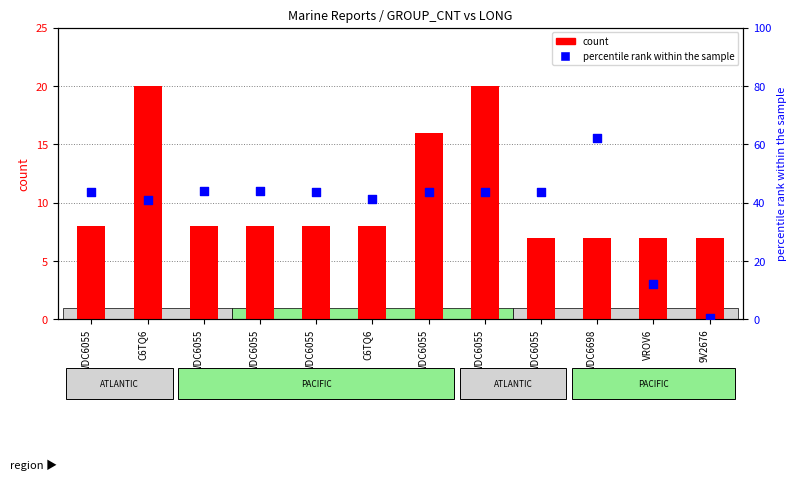

Is the value of percentile rank within the sample at 9V2676 greater than the value of count at WDC6055?

No